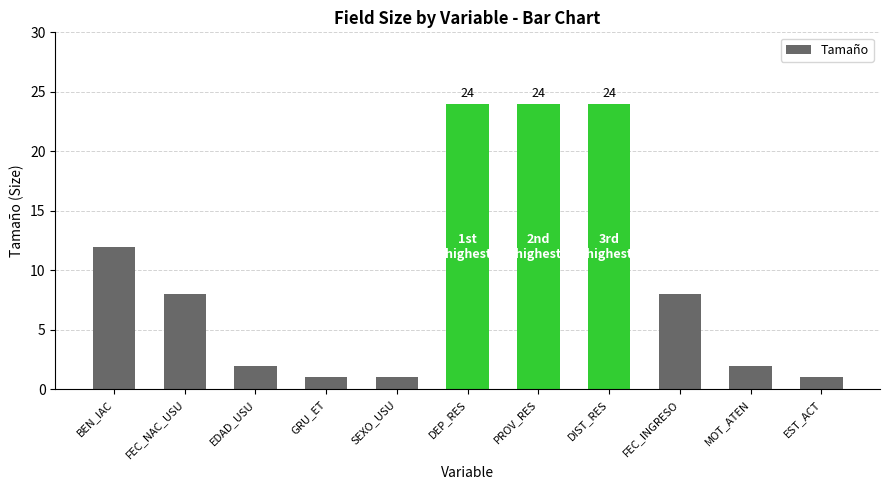

What is the minimum value shown in the chart?

1